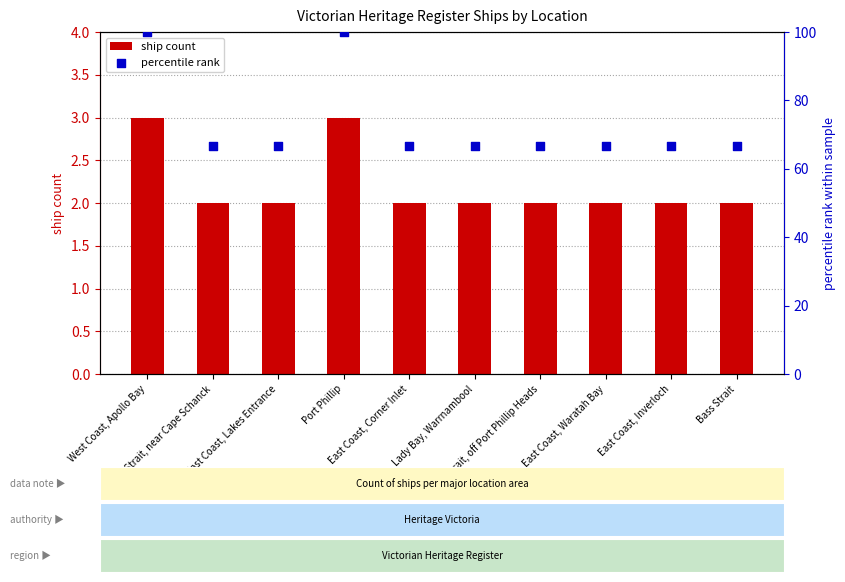

Is the value of ship count at East Coast, Waratah Bay greater than the value of percentile rank at Bass Strait, off Port Phillip Heads?

No